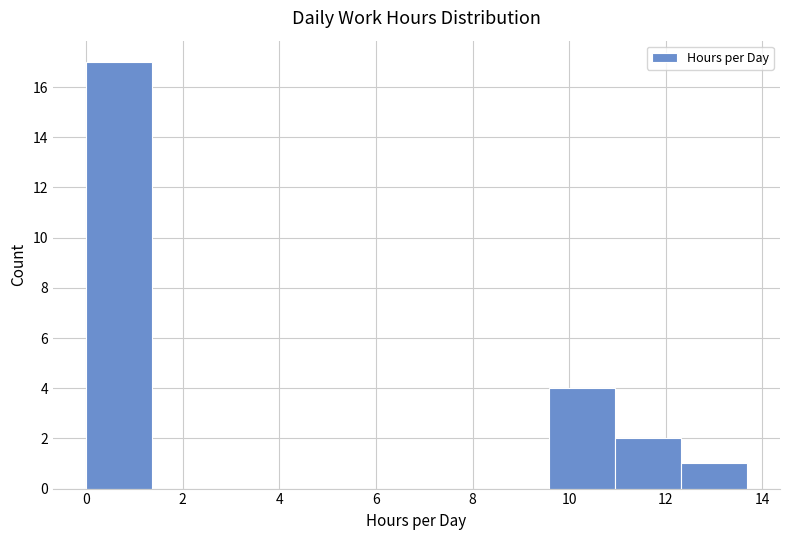

Reading left to right, transcribe this chart: for each bar, give the range it covers on the x-axis and its height. Neither the bar edges nor the heights are printed on the chart, so give them approximately, as read against the axes.

0.0 to 1.4: 17
1.4 to 2.8: 0
2.8 to 4.2: 0
4.2 to 5.4: 0
5.4 to 6.8: 0
6.8 to 8.2: 0
8.2 to 9.6: 0
9.6 to 11.0: 4
11.0 to 12.4: 2
12.4 to 13.6: 1